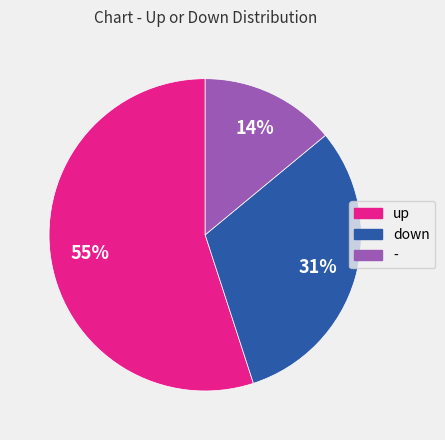

To the nearest percent, what is the difference between the largest and smallest slice percentages?

41%